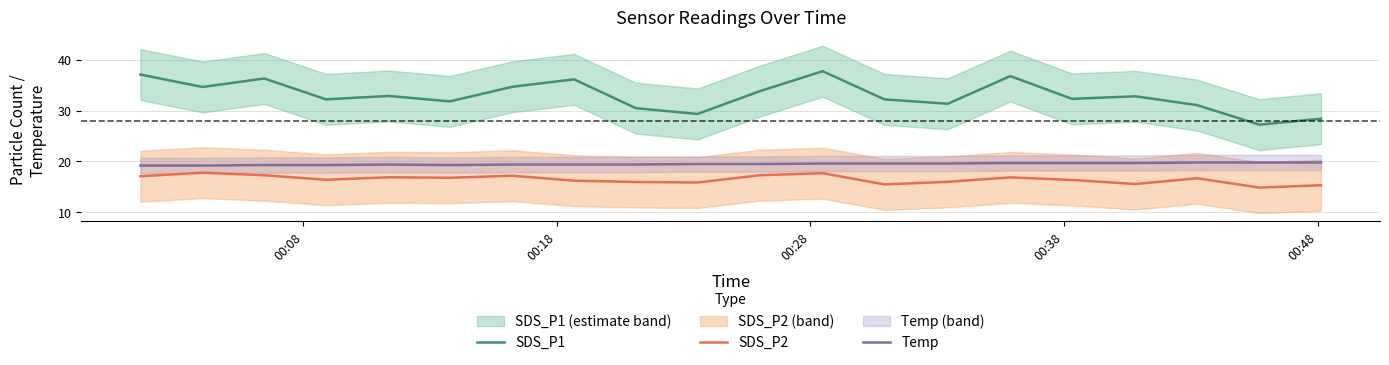

True or false: SDS_P1 has more than 2 points higher than both neighbors.

True